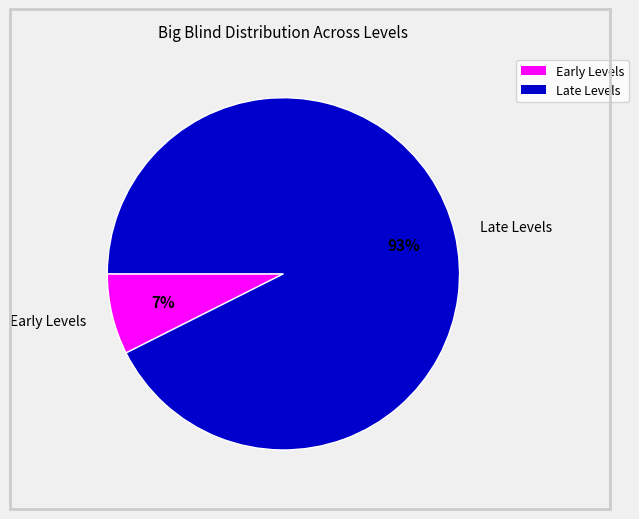

To the nearest percent, what percentage of the pie is Early Levels?

7%